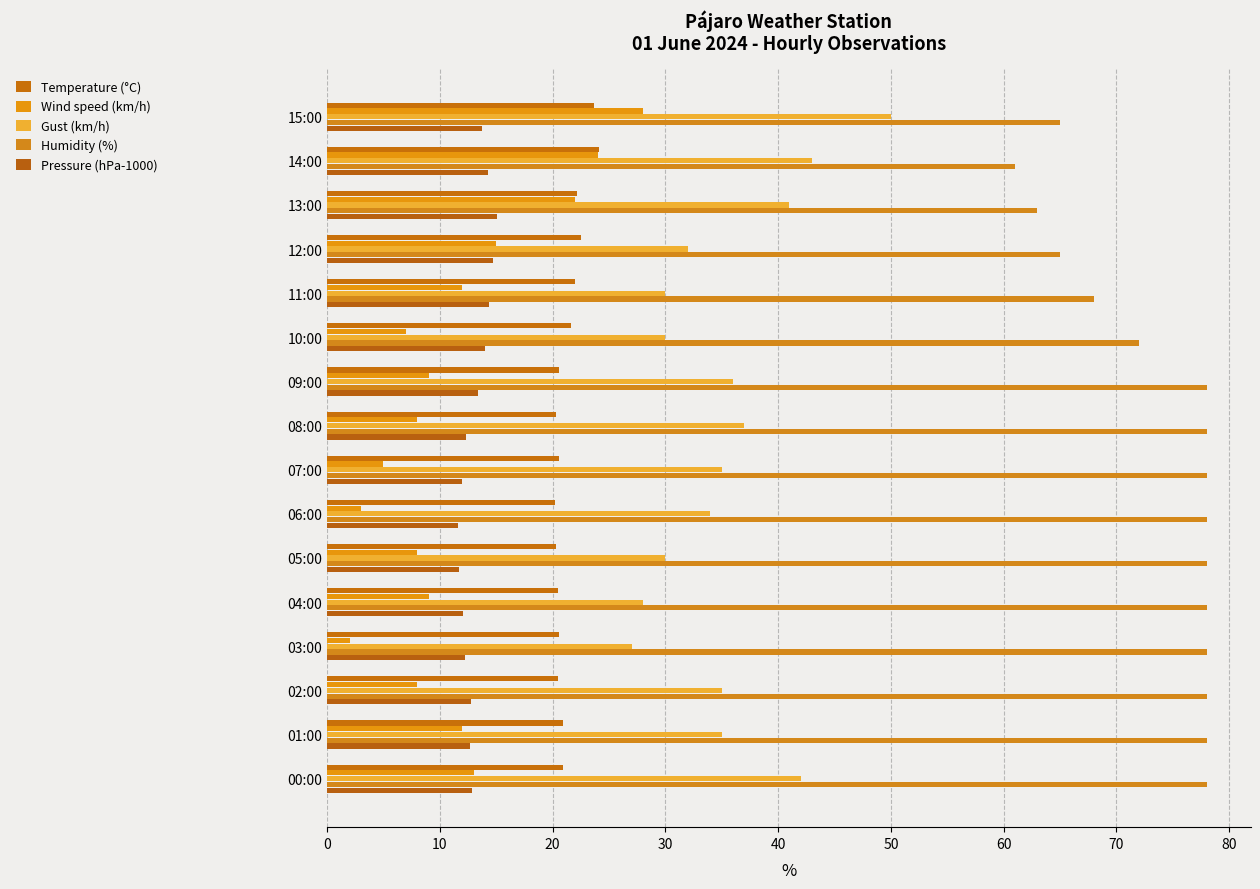

How many distinct data groups are displayed?

5